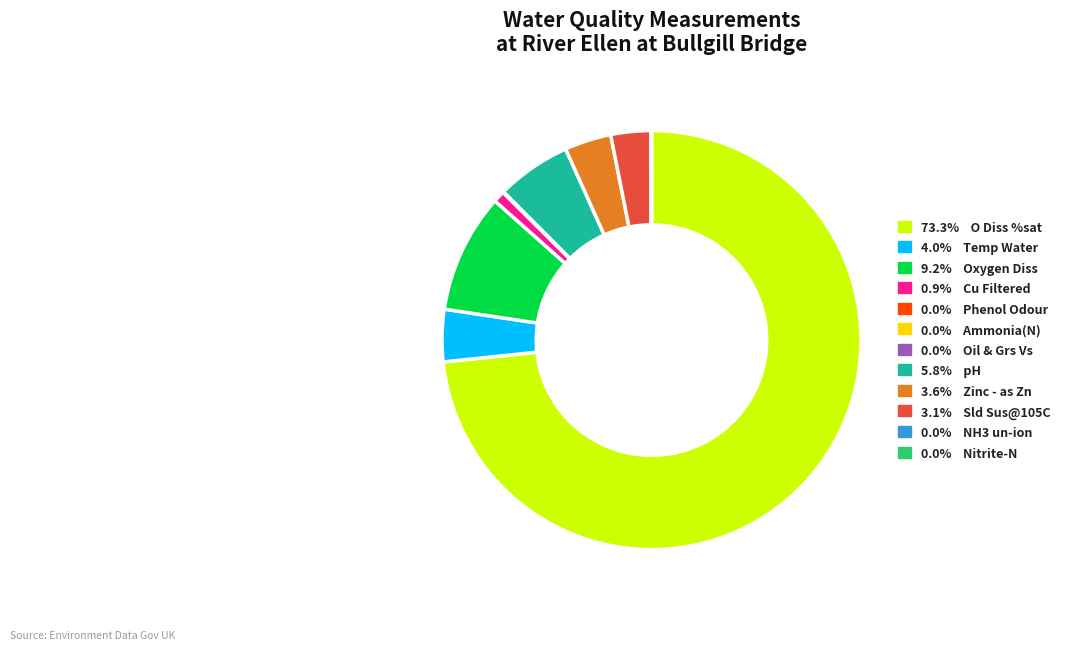

Do 3.6% Zinc - as Zn and 0.9% Cu Filtered together represent more than half of the pie?

No